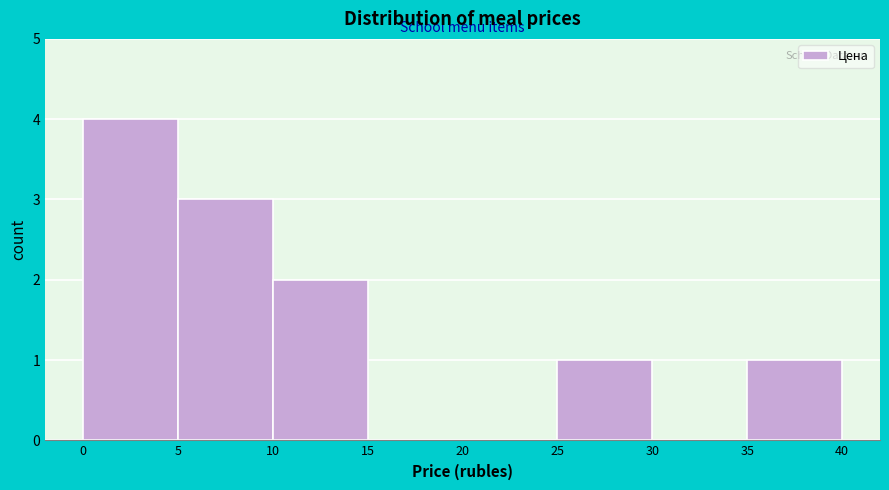

Reading left to right, transcribe this chart: for each bar, give the range it covers on the x-axis and its height. The values are not printed on the chart, so give them approximately, as read against the axis.

0 to 5: 4
5 to 10: 3
10 to 15: 2
15 to 20: 0
20 to 25: 0
25 to 30: 1
30 to 35: 0
35 to 40: 1